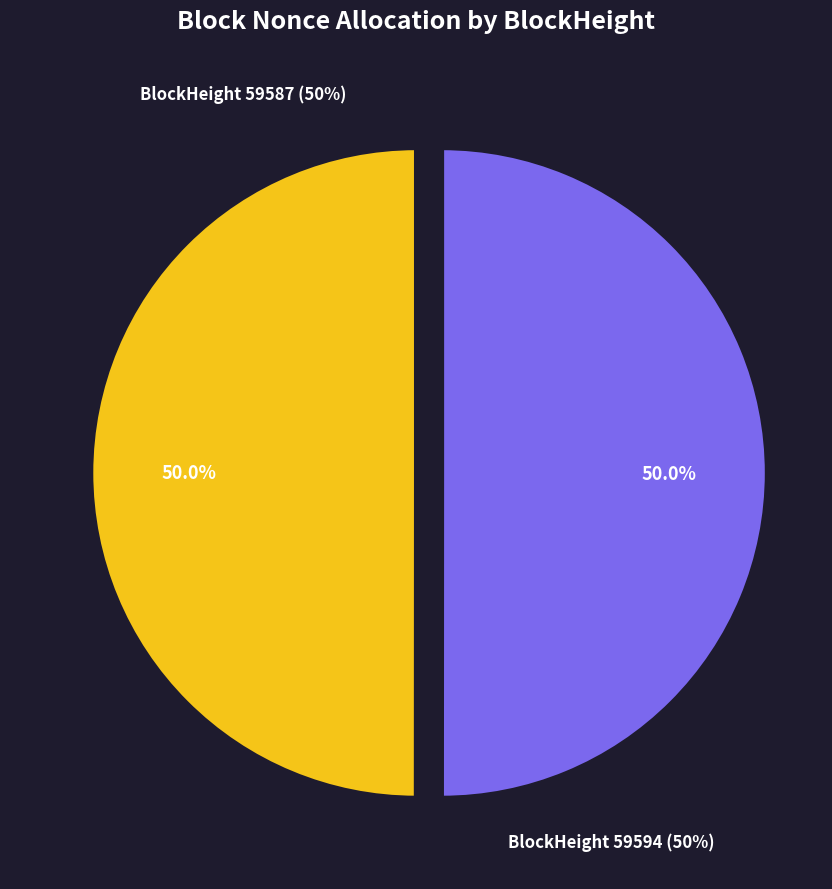

To the nearest percent, what is the average slice percentage?

50%